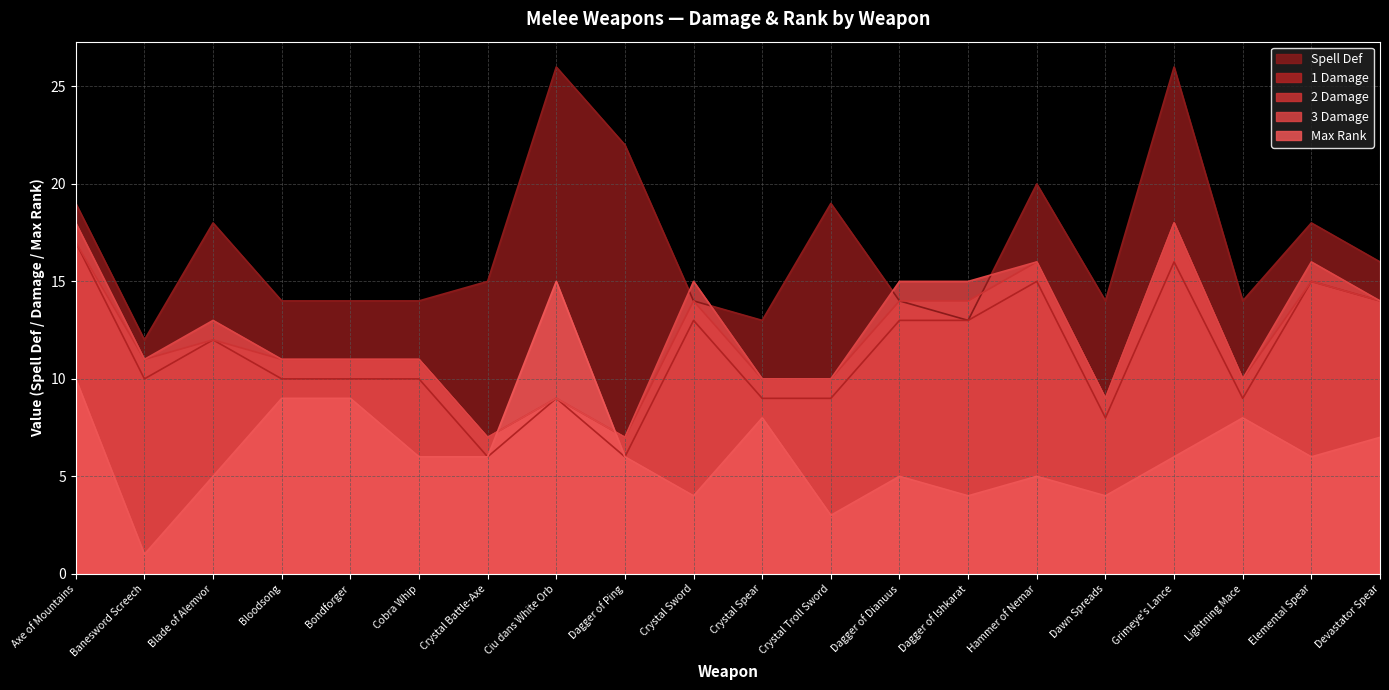

The value of 2 Damage at Lightning Mace is 15. True or false?

False